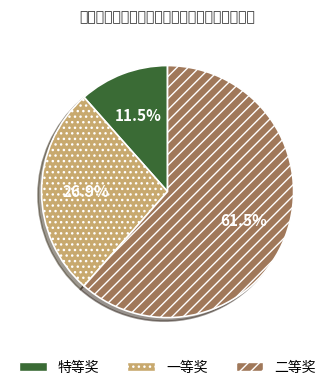

What is the smallest slice in the pie chart?

特等奖